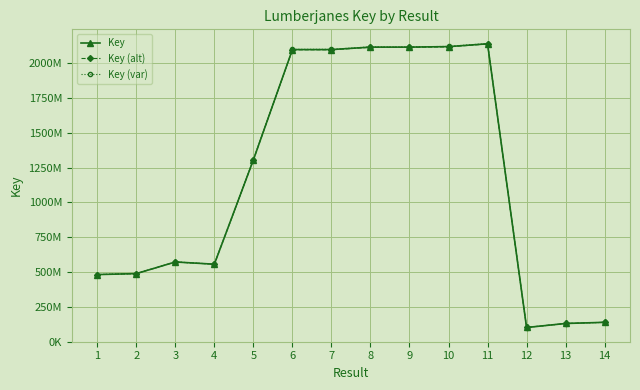

True or false: Key (var) has more than 2 points higher than both neighbors.

True